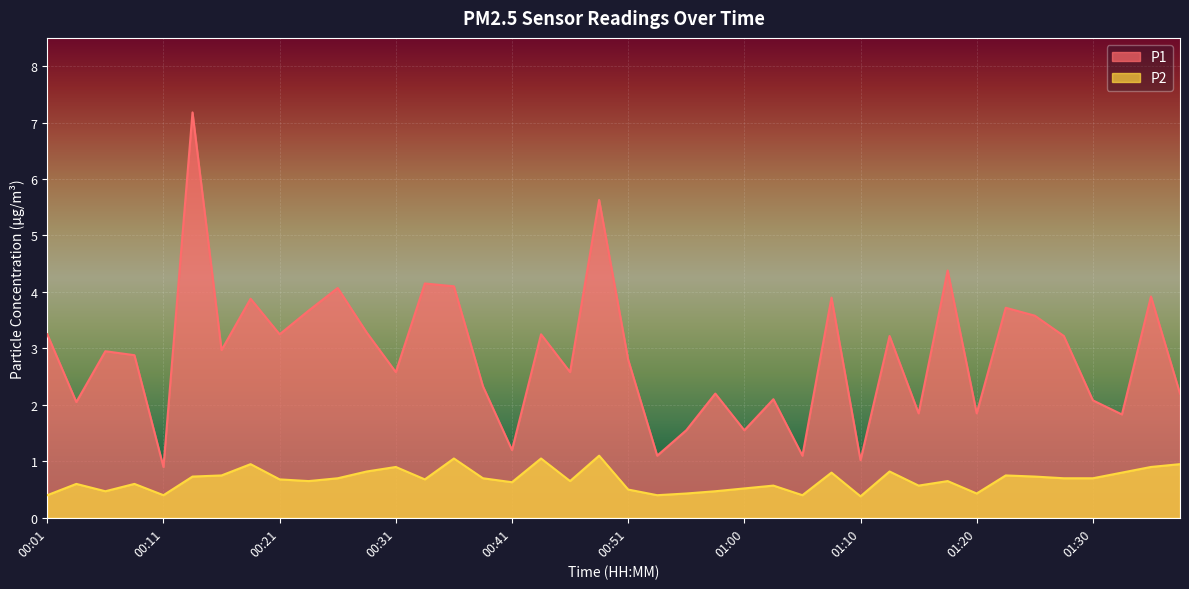

At which category does P1 reach its first local valley?

00:04